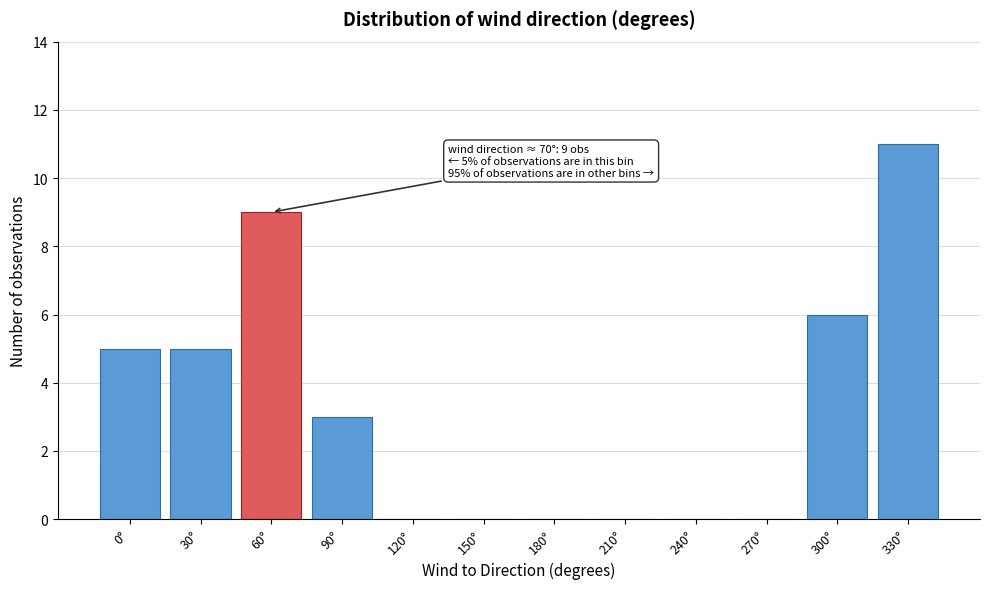

Reading left to right, transcribe all the data shown in this chart.

0°=5	30°=5	60°=9	90°=3	120°=0	150°=0	180°=0	210°=0	240°=0	270°=0	300°=6	330°=11